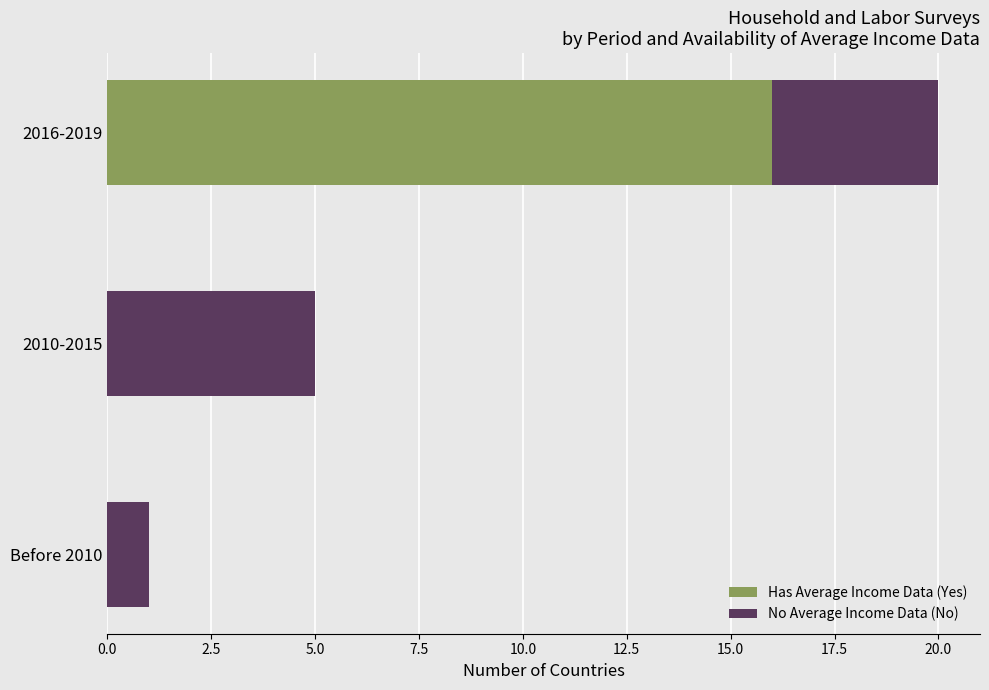

At which category is the sum across all series the highest?

2016-2019